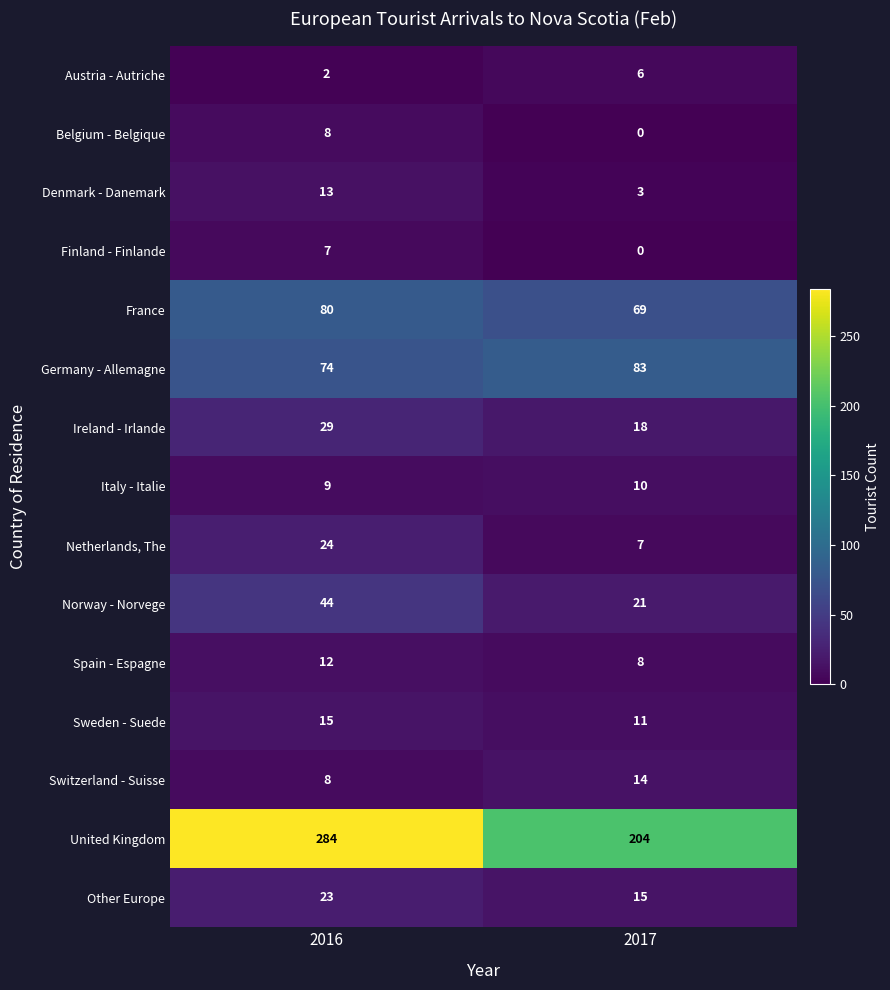

Reading left to right, transcribe all the data shown in this chart.

Austria - Autriche: 2	6
Belgium - Belgique: 8	0
Denmark - Danemark: 13	3
Finland - Finlande: 7	0
France: 80	69
Germany - Allemagne: 74	83
Ireland - Irlande: 29	18
Italy - Italie: 9	10
Netherlands, The: 24	7
Norway - Norvege: 44	21
Spain - Espagne: 12	8
Sweden - Suede: 15	11
Switzerland - Suisse: 8	14
United Kingdom: 284	204
Other Europe: 23	15